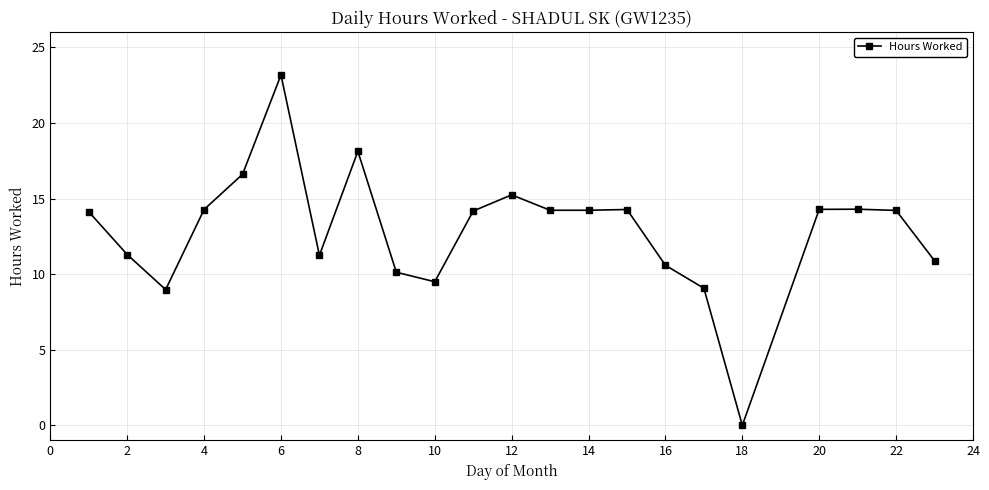

What is the value of the 21st point from the left?

14.2